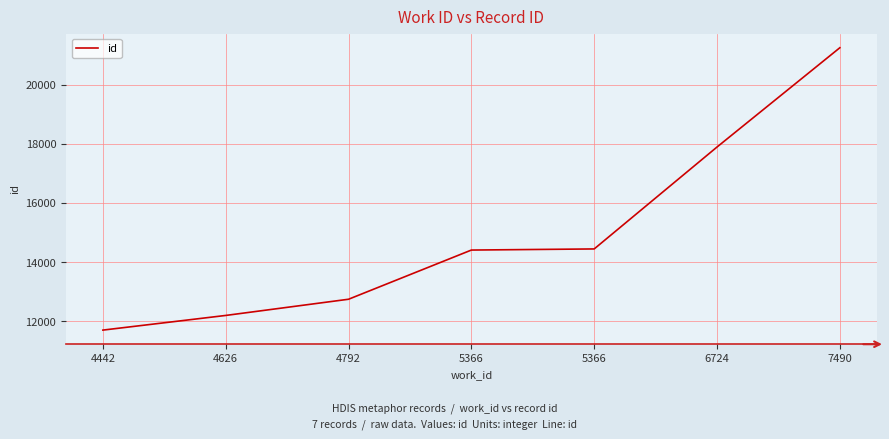

At which category does the chart reach its peak across all series?

7490